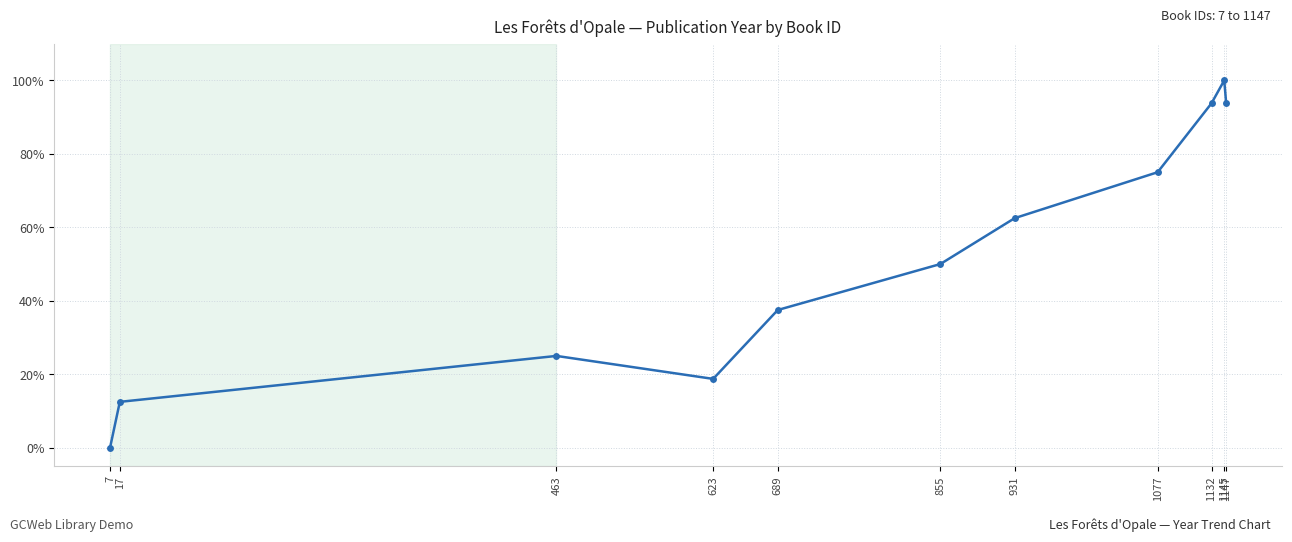

Which has a higher value, 7 or 1145?

1145